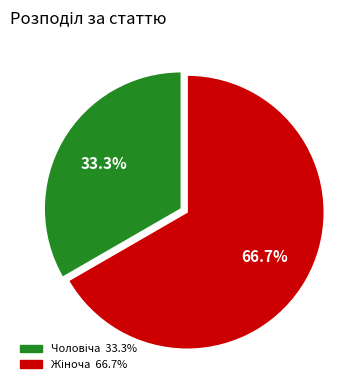

Is there a majority slice in this chart?

Yes